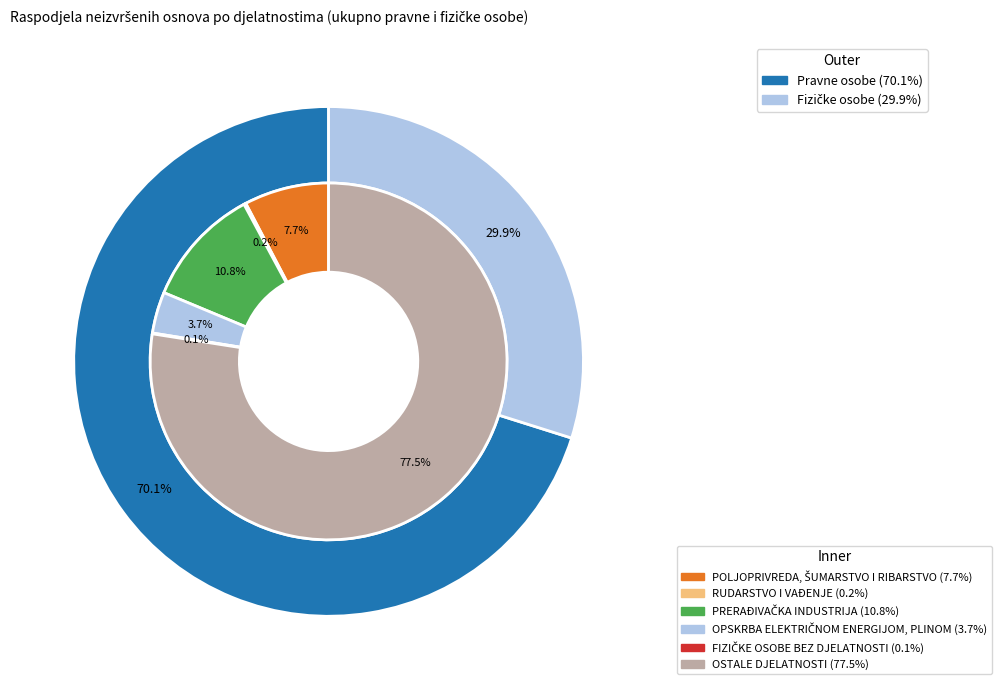

What is the largest slice in the pie chart?

OSTALE DJELATNOSTI